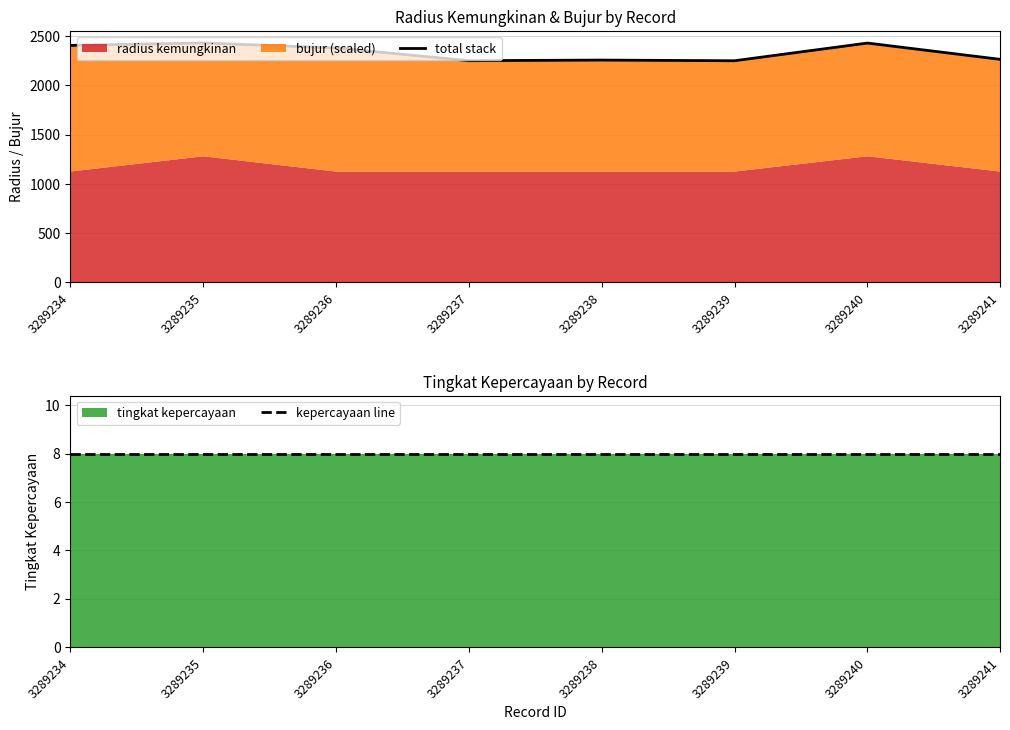

Which series changed the most between 3289234 and 3289240?

total stack